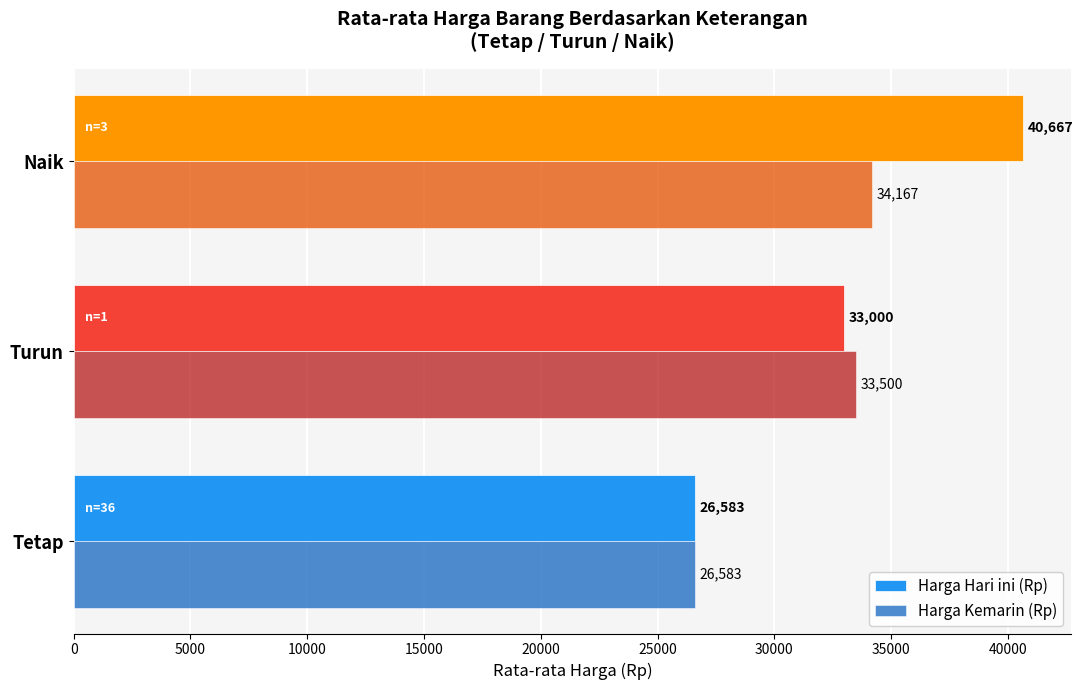

Which series has the widest spread of values?

Harga Hari ini (Rp)